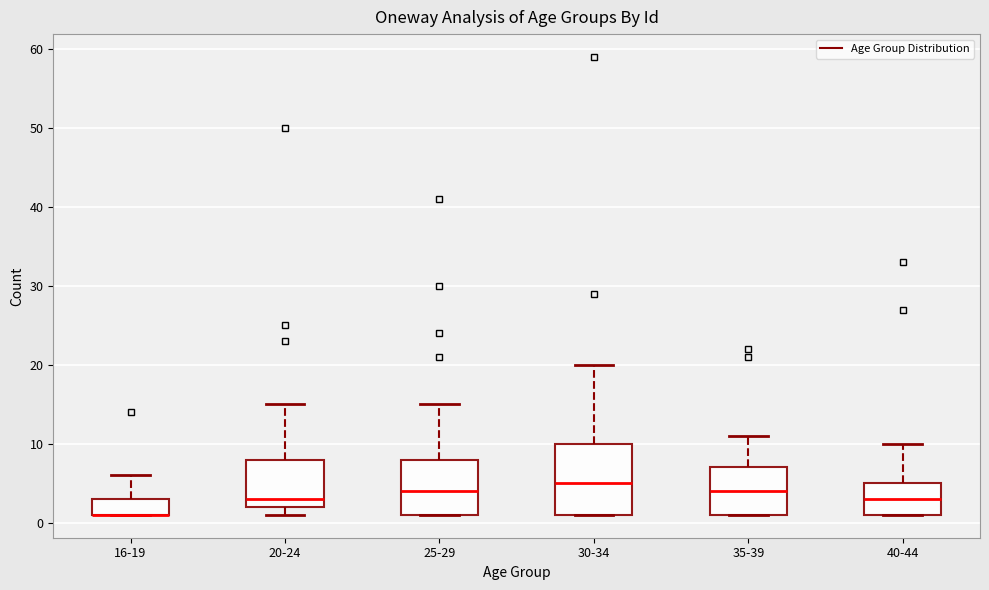

Reading left to right, read every box against the y-axis: the position of its median line, the range the box covers, and the ends of its whiskers. The values are not printed on the chart, so give them approximately, as read against the axis.

16-19: median 1 (drawn on the box's lower edge), box 1 to 3, whiskers 1 to 6
20-24: median 3, box 2 to 8, whiskers 1 to 15
25-29: median 4, box 1 to 8, whiskers 1 to 15
30-34: median 5, box 1 to 10, whiskers 1 to 20
35-39: median 4, box 1 to 7, whiskers 1 to 11
40-44: median 3, box 1 to 5, whiskers 1 to 10